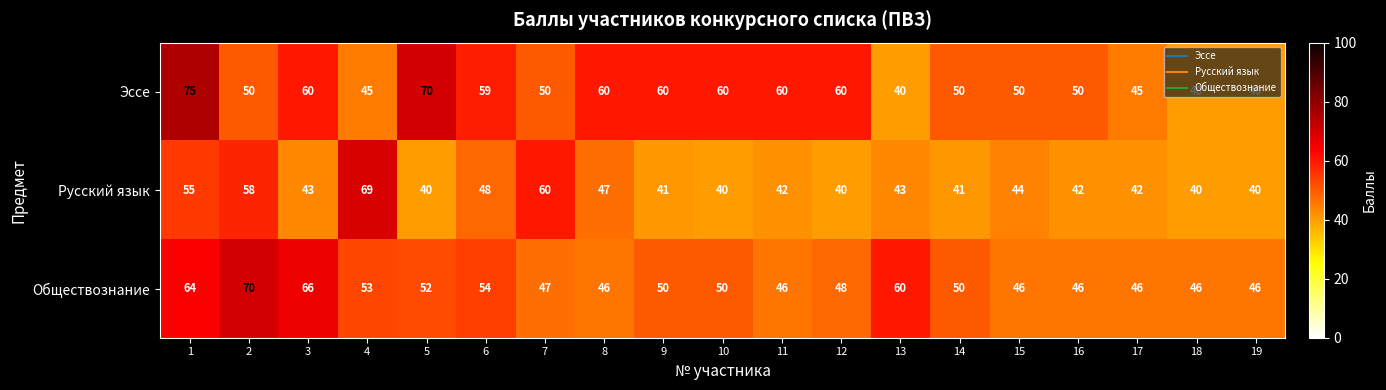

Which series has the largest range (max minus min)?

Эссе